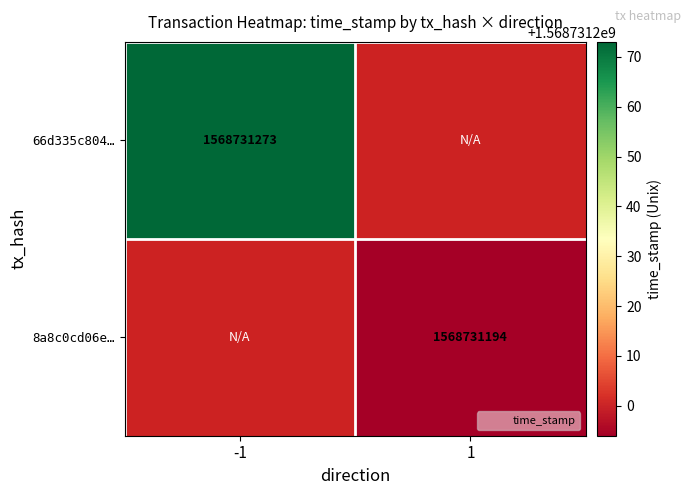

Reading right to left, what are all the values shown in this chart?

66d335c8042fdace75f8c83fc5d00bc0c43701d: 1568731273	-1
8a8c0cd06e1010b044134401f9da3fa10ba9401: 1568731194	1